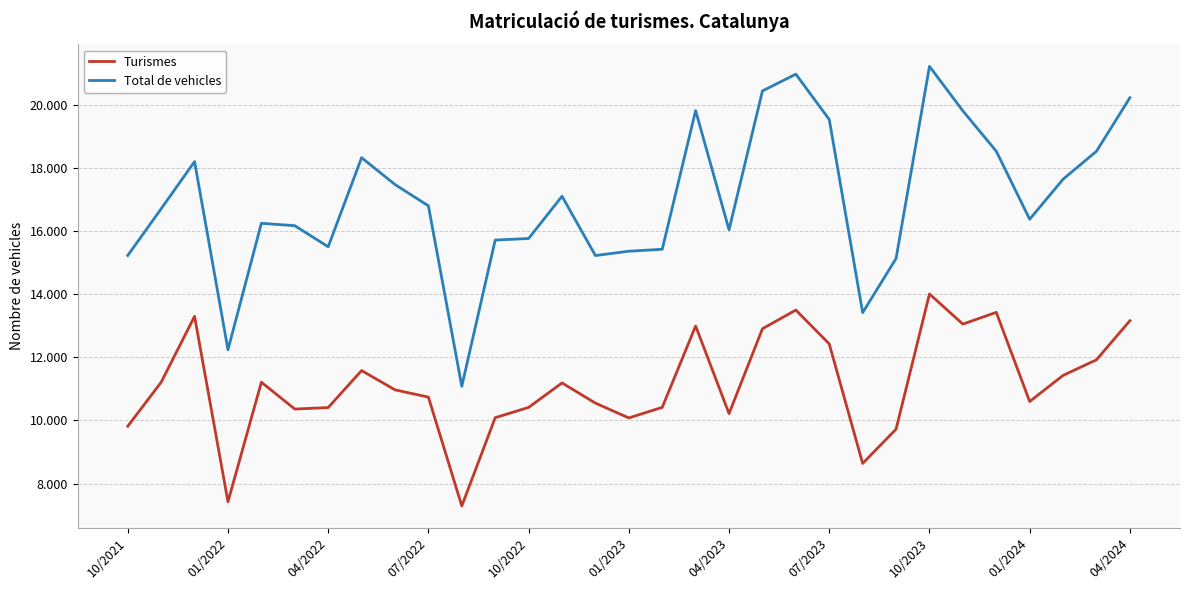

What is the average value of the Turismes series?

11127